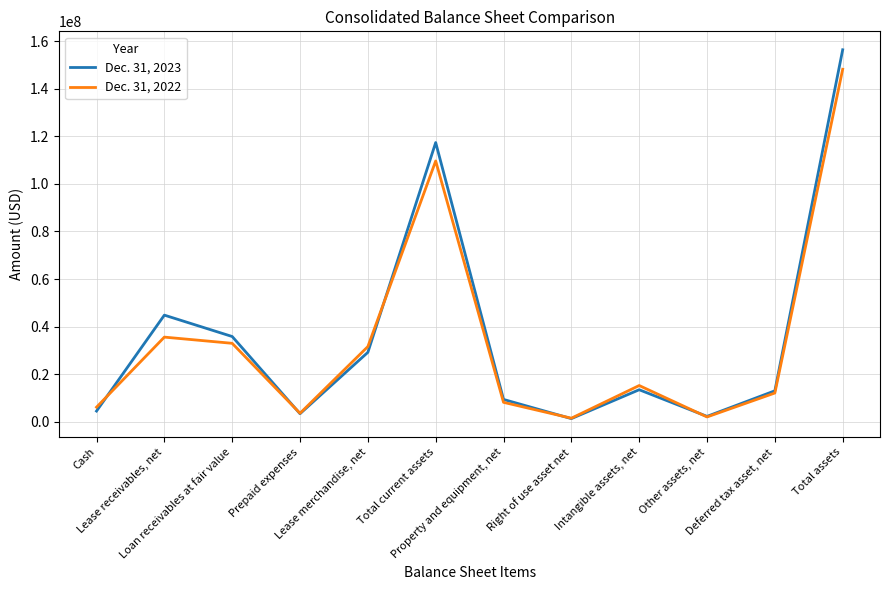

Which series ends up on top after the final intersection of Dec. 31, 2023 and Dec. 31, 2022?

Dec. 31, 2023